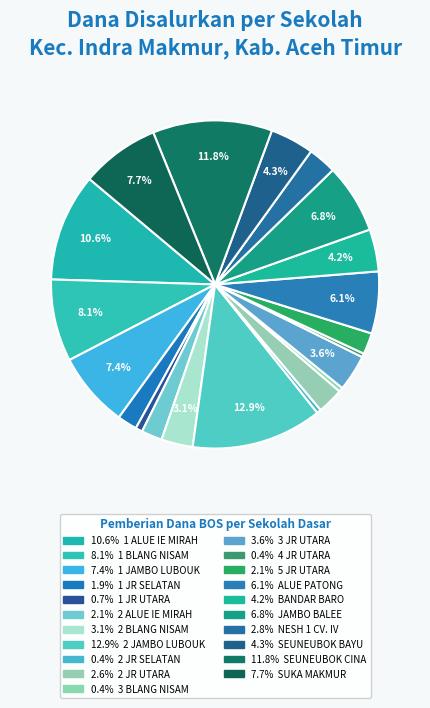

What is the smallest slice in the pie chart?

SDN 4 JULOK RAYEUK UTARA